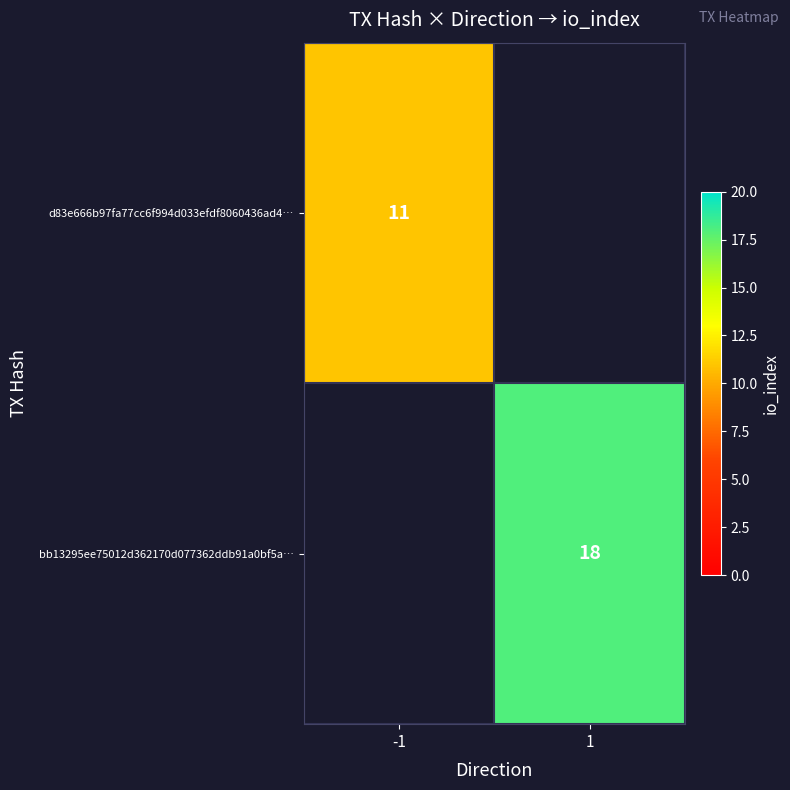

Is the value of bb13295ee75012d362170d077362ddb91a0bf5a… at 1 greater than the value of d83e666b97fa77cc6f994d033efdf8060436ad4… at -1?

Yes